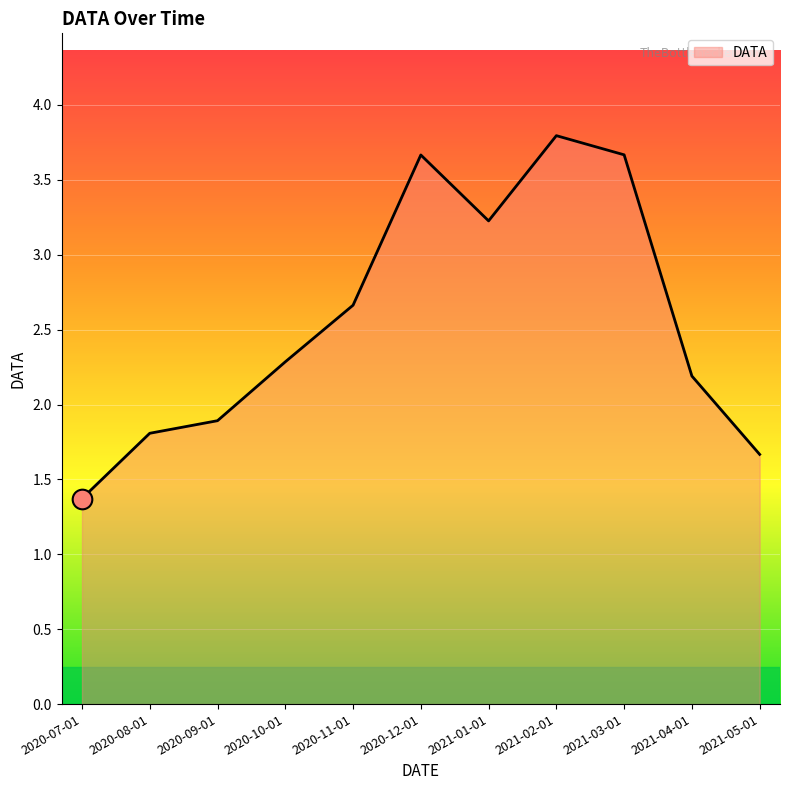

Which has a higher value, 2021-01-01 or 2021-05-01?

2021-01-01